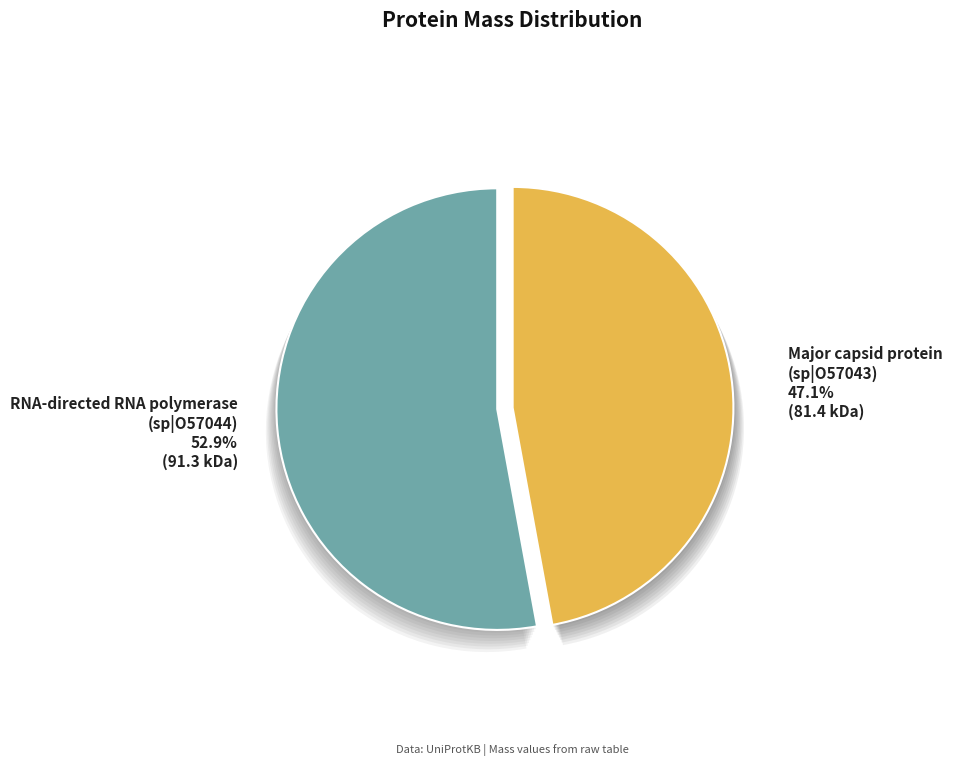

What is the change in value from sp|O57043|CAPSD_HV19S
Major capsid protein to sp|O57044|RDRP_HV19S
RNA-directed RNA polymerase?

+9960.2